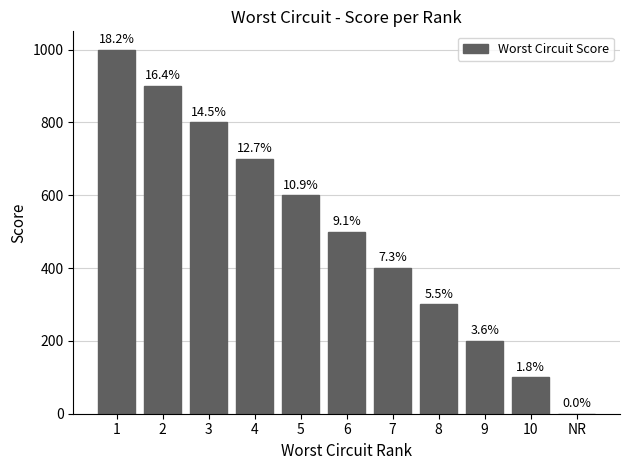

What position from the left is 5?

5